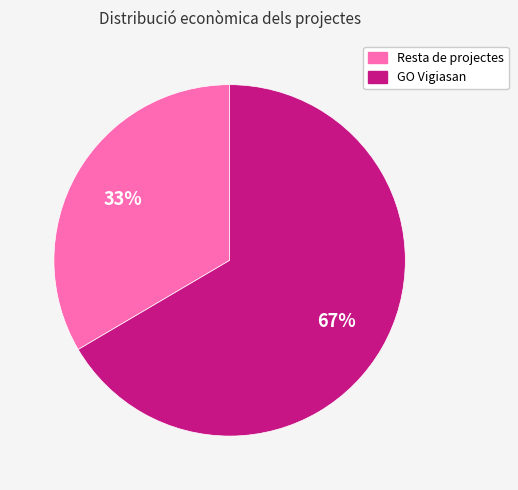

Does any single category account for the majority?

Yes